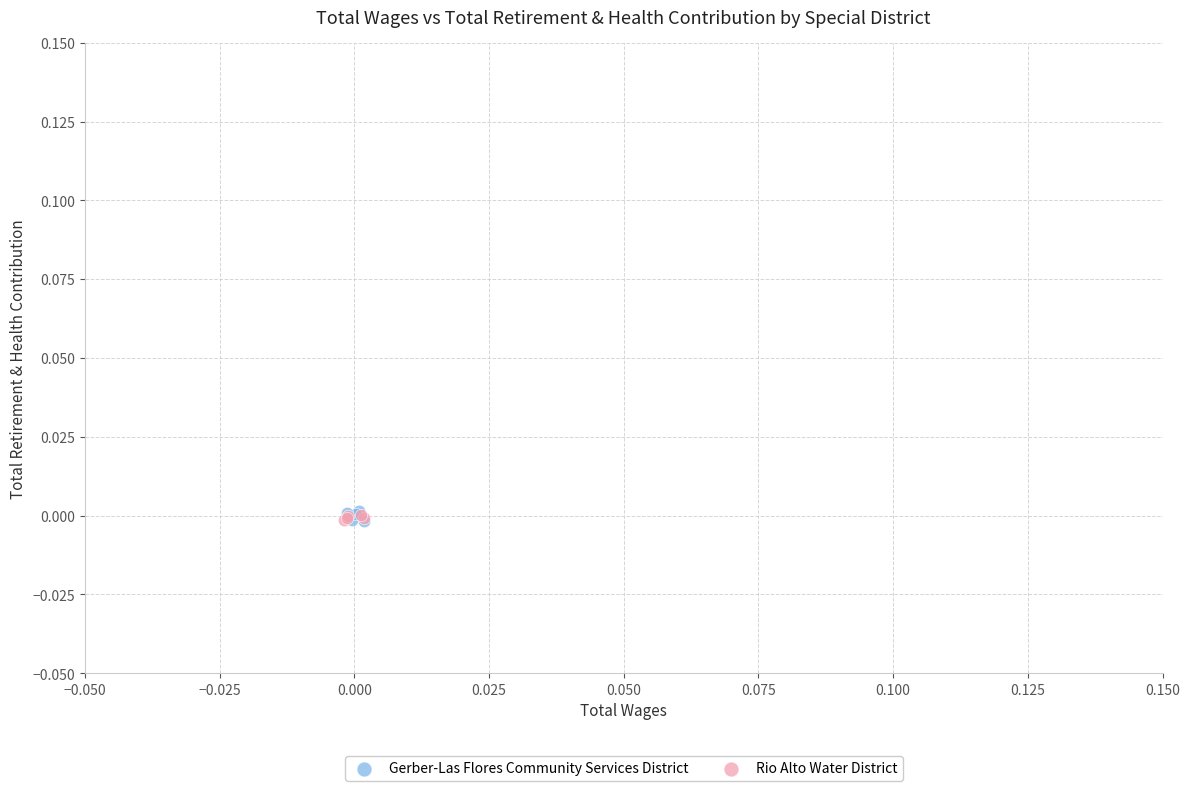

What are all the series names shown in the legend?

Gerber-Las Flores Community Services District, Rio Alto Water District